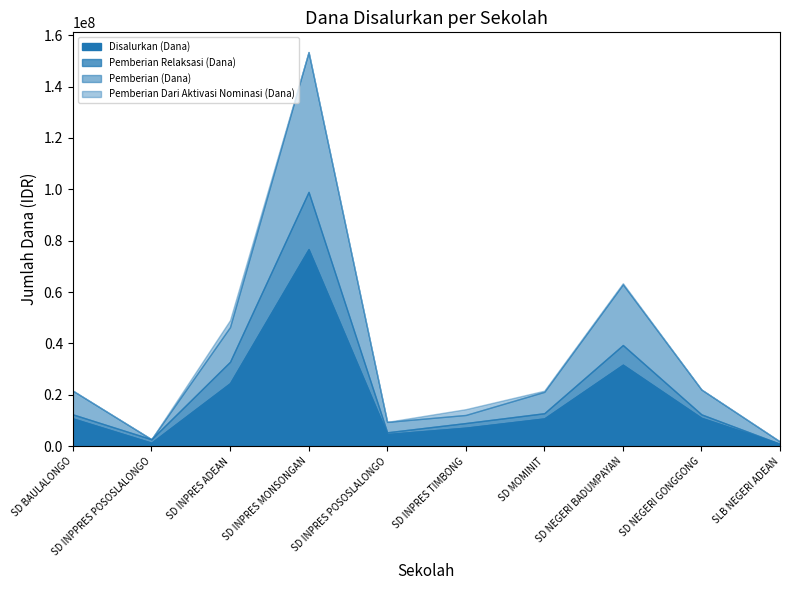

What position from the left is SD NEGERI BADUMPAYAN?

8